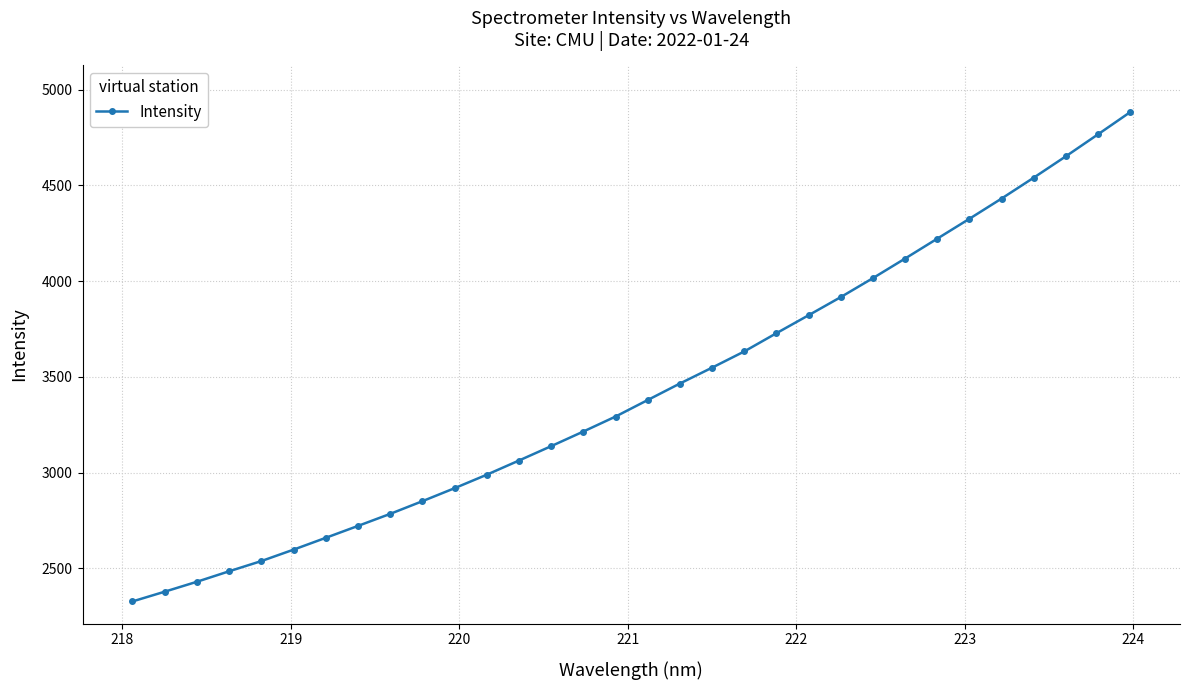

Reading left to right, list all the values displayed in this chart.

2326.7	2377.6	2429.5	2484.2	2537.5	2597.2	2659.0	2721.1	2784.0	2850.3	2918.2	2988.6	3062.7	3137.8	3214.2	3292.3	3378.7	3464.9	3547.8	3632.4	3727.8	3821.6	3916.4	4015.4	4117.7	4221.5	4325.4	4431.0	4540.1	4651.8	4766.5	4882.4